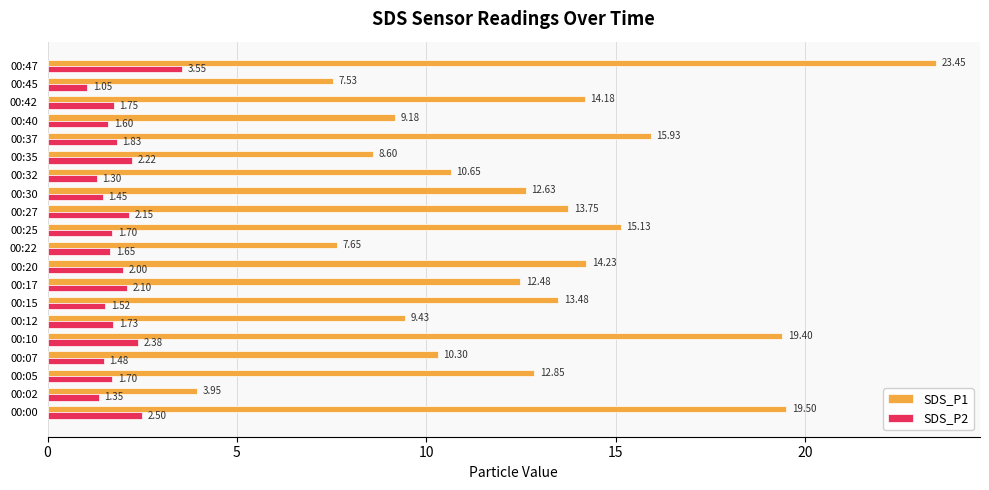

At how many categories does at least one series exceed 11?

12